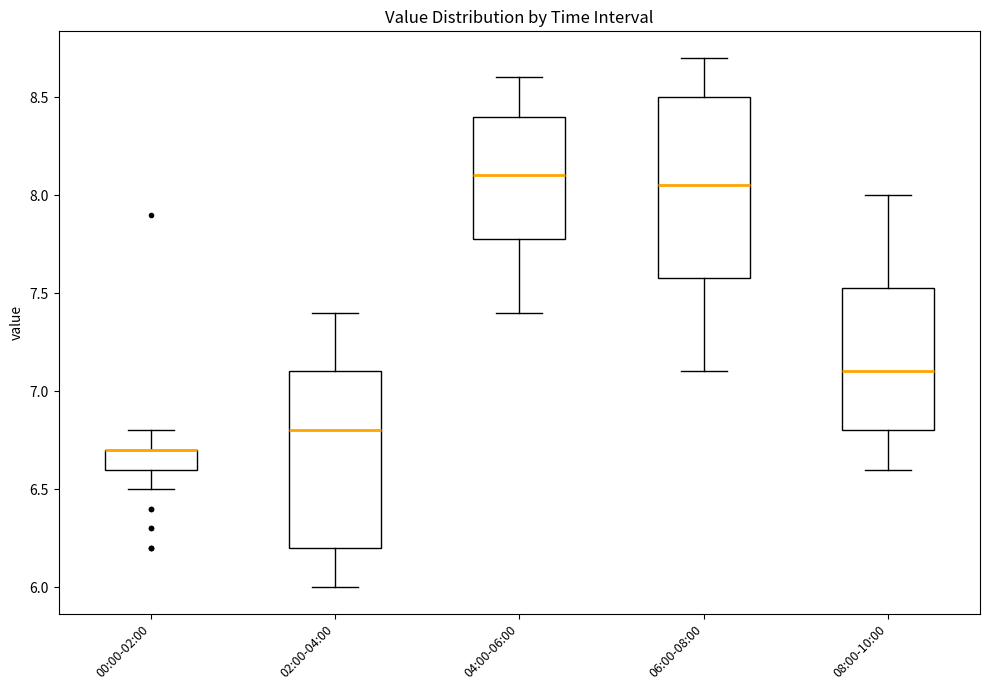

Where is the upper edge of the box for 00:00-02:00 on the y-axis? The values are not printed on the chart, so give them approximately, as read against the axis.

6.70